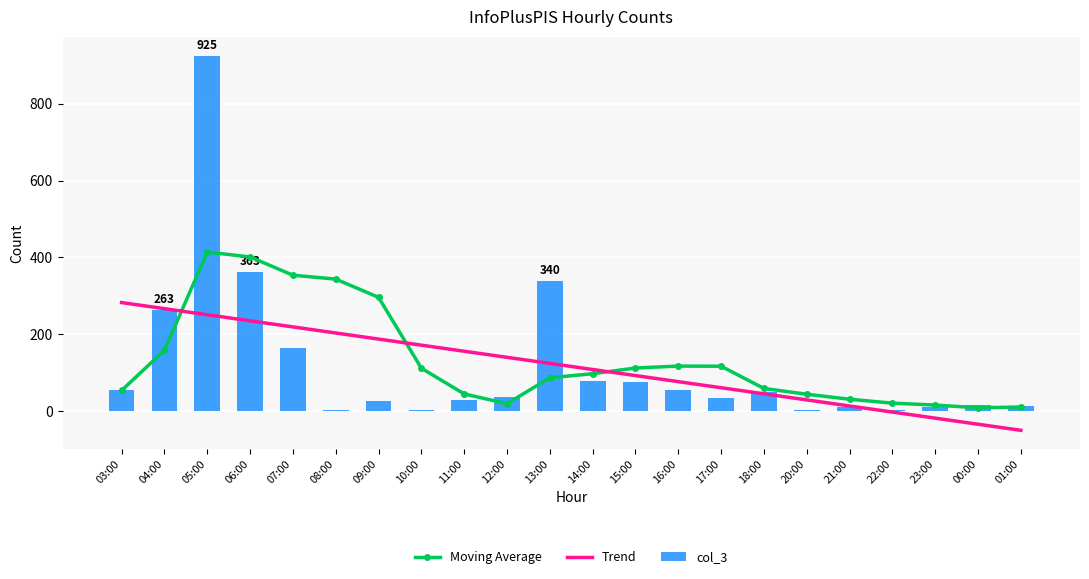

How many categories are shown in the chart?

22